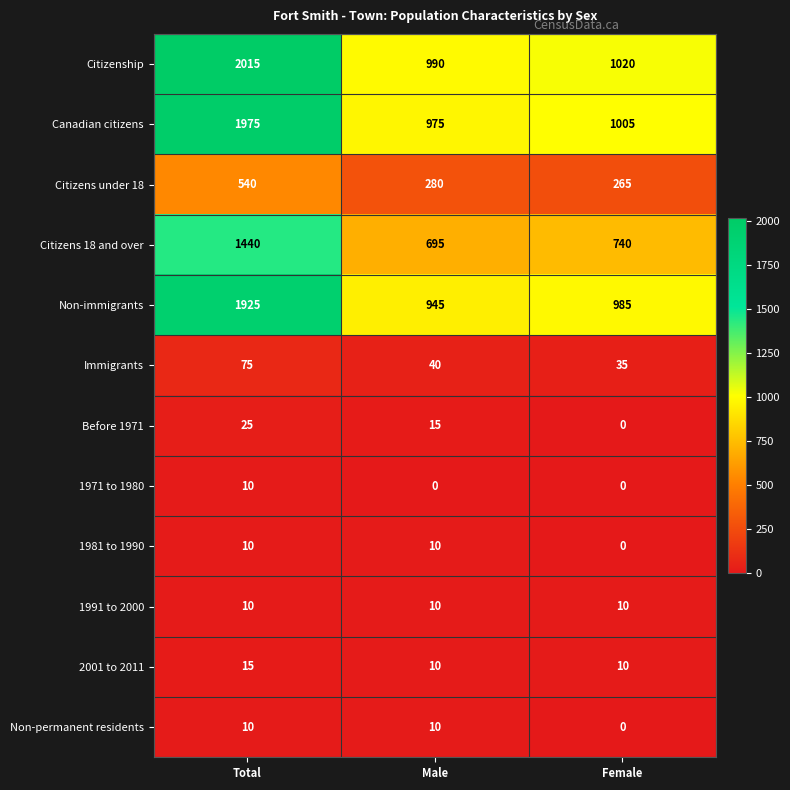

Where does the Non-immigrants series first go above 985?

Total